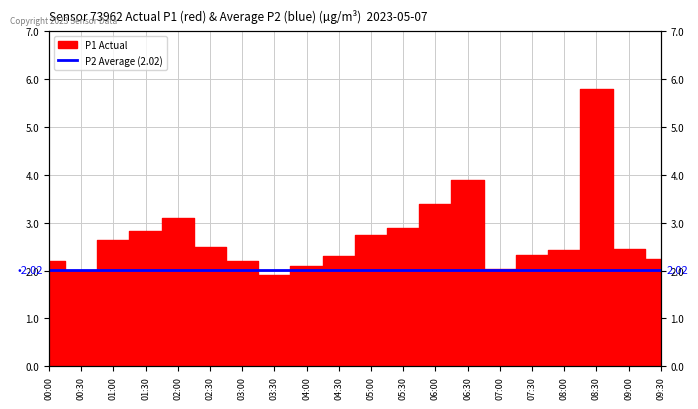

What is the average value?

2.7